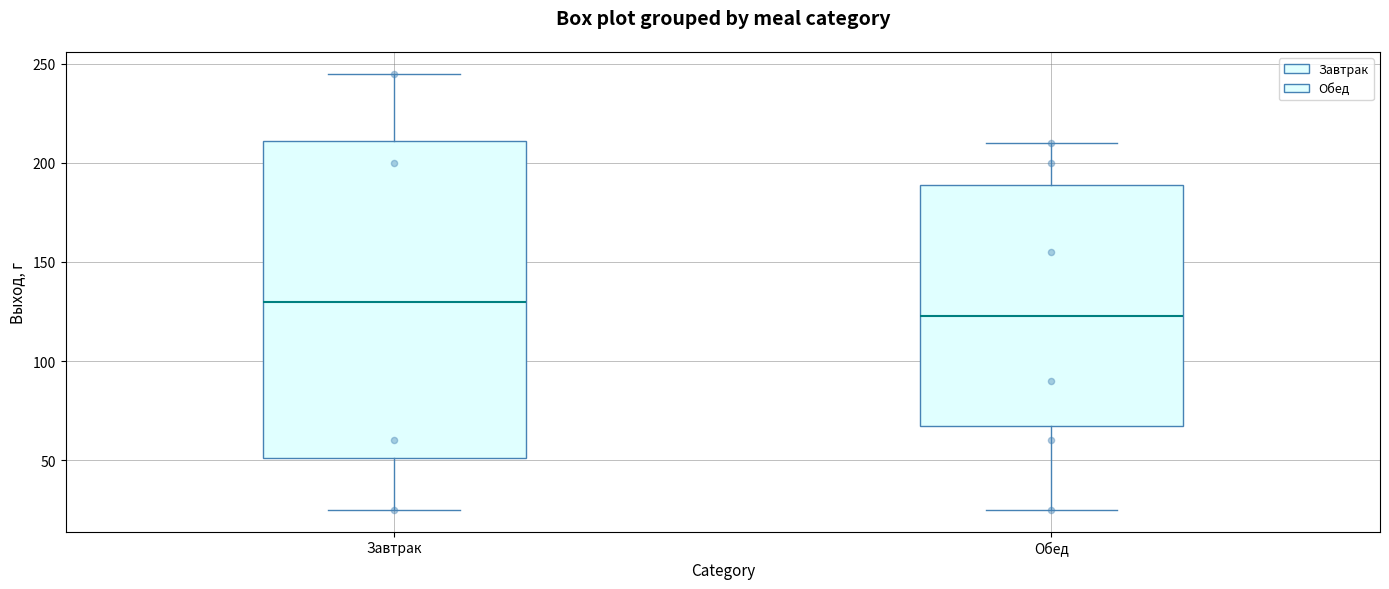

Reading left to right, transcribe this box plot: for each box, give where its median line is, the range the box spans, and where its two whiskers end, as read against the y-axis. The values are not printed on the chart, so give them approximately, as read against the axis.

Завтрак: median 130, box 50 to 210, whiskers 25 to 245
Обед: median 125, box 70 to 190, whiskers 25 to 210